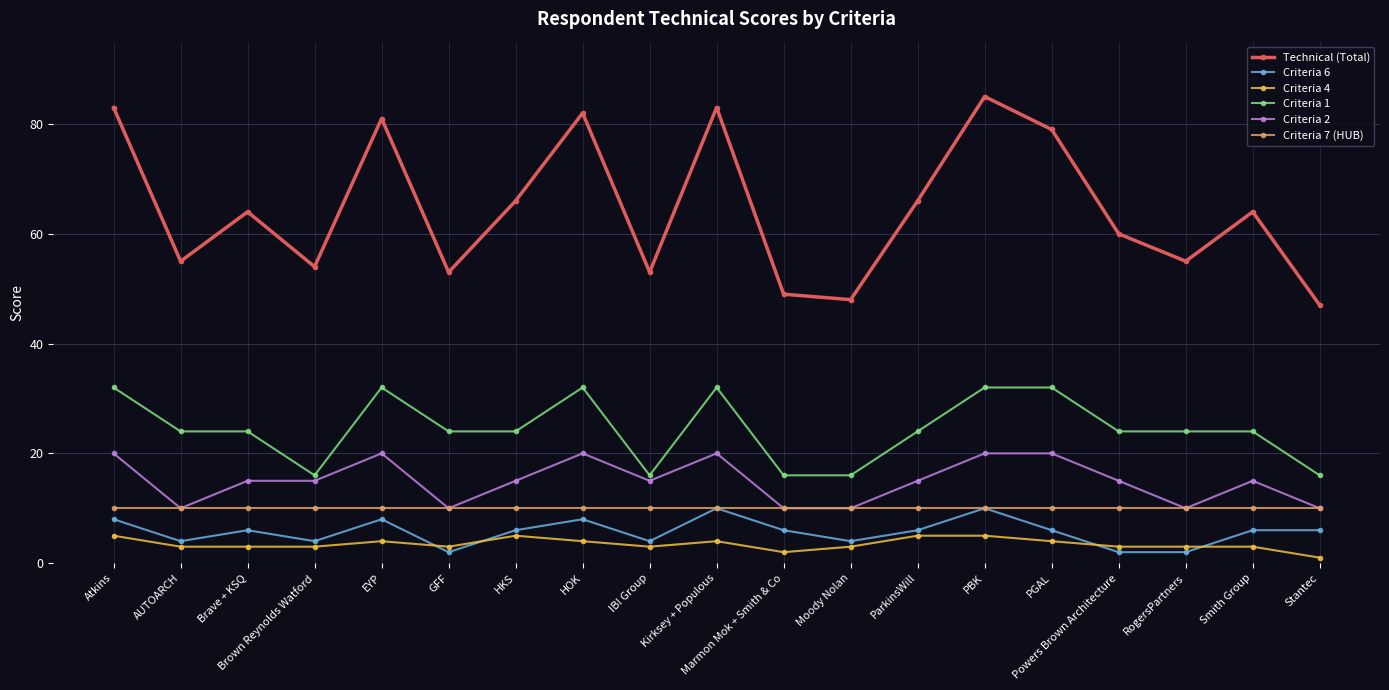

True or false: Criteria 2 and Criteria 1 intersect in this chart.

False